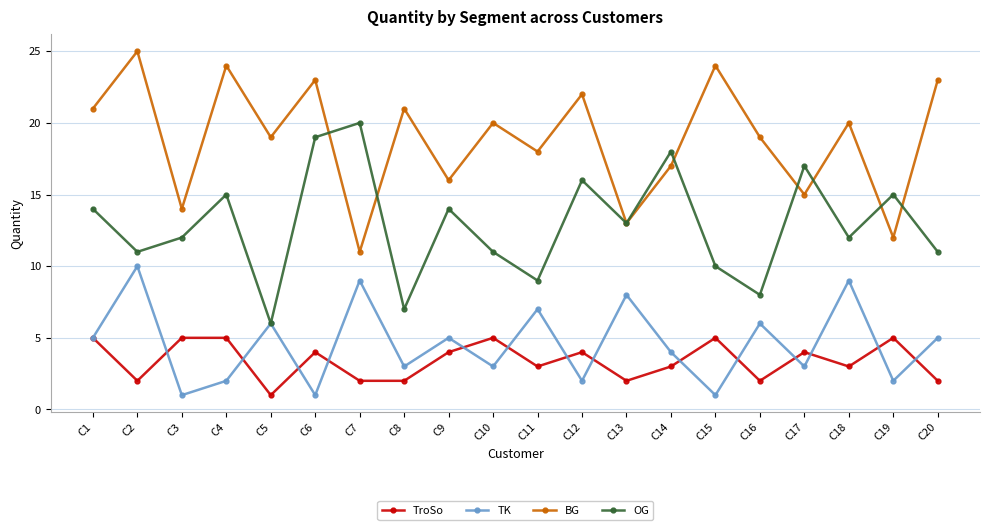

How many data points does each series have?

20